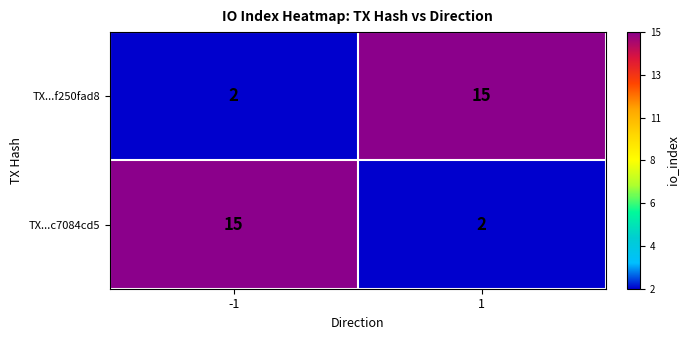

What is the highest value of the TX...f250fad8 series?

15